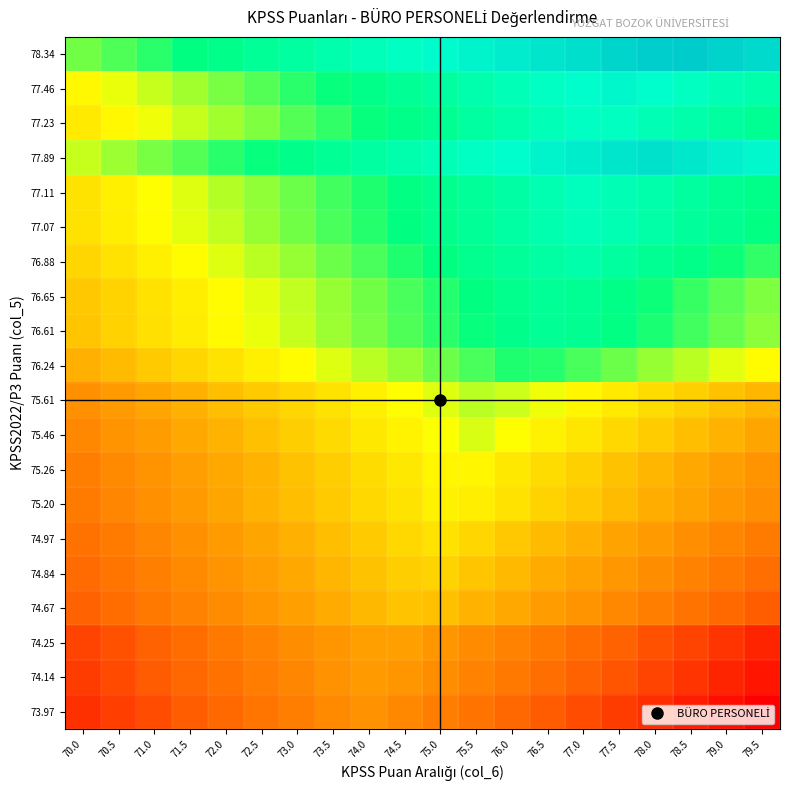

Which category has the highest value across all series?

78.5